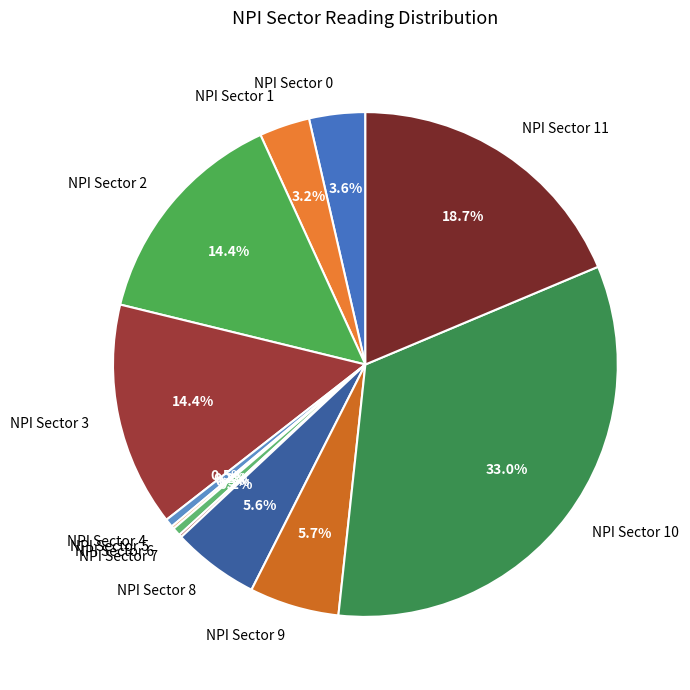

Is there any slice that represents more than half of the pie?

No